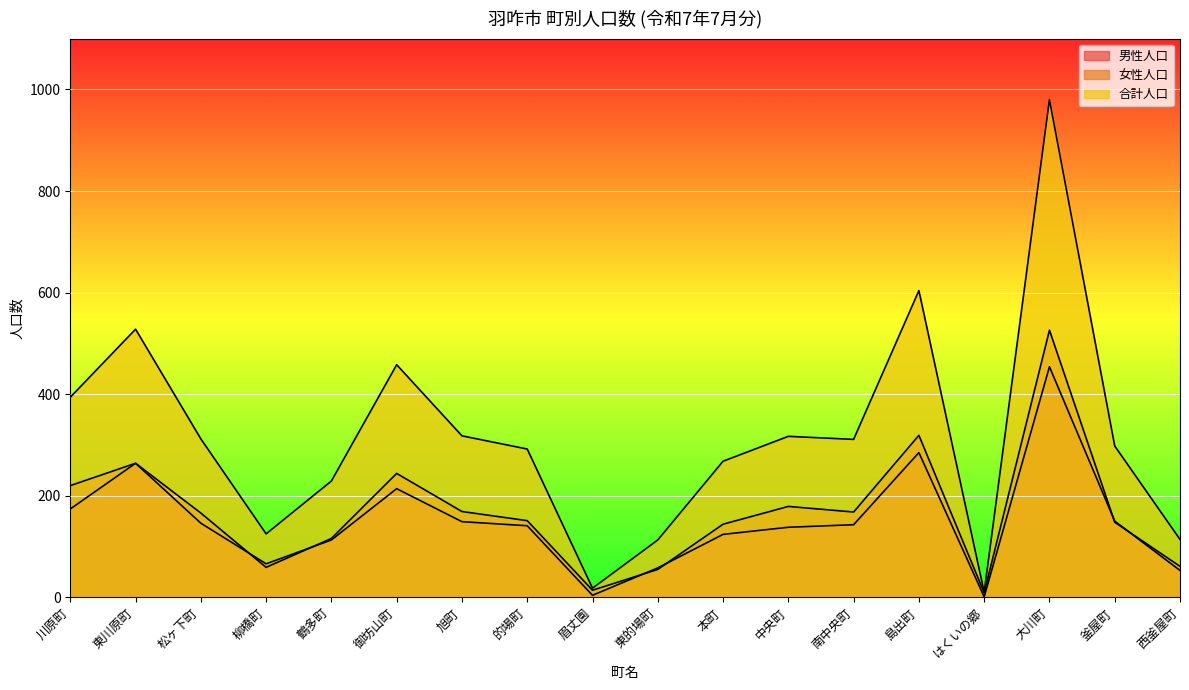

True or false: 女性人口 and 男性人口 cross at least once.

True